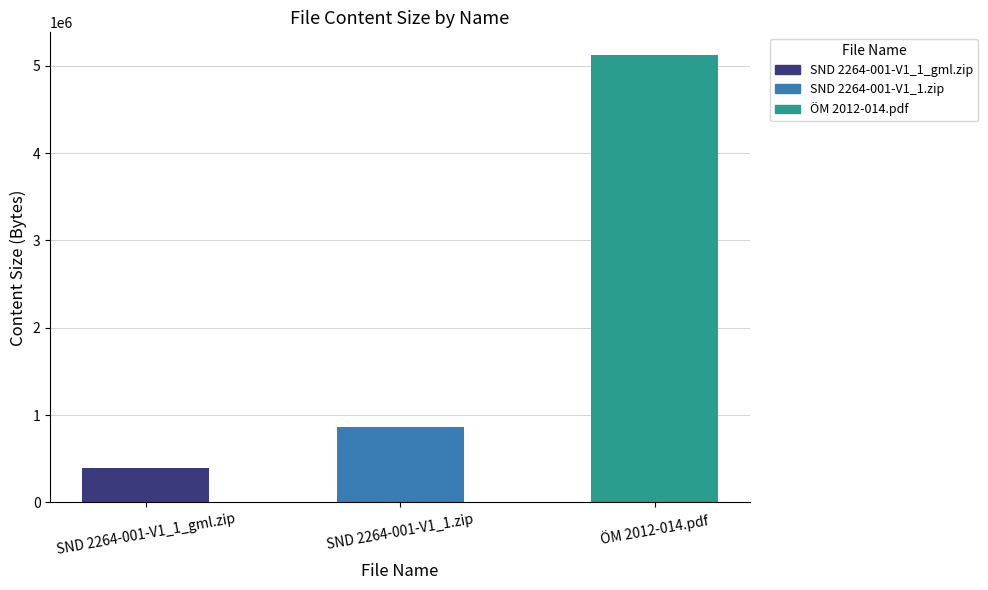

At which label is the value closest to 2758482?

SND 2264-001-V1_1.zip